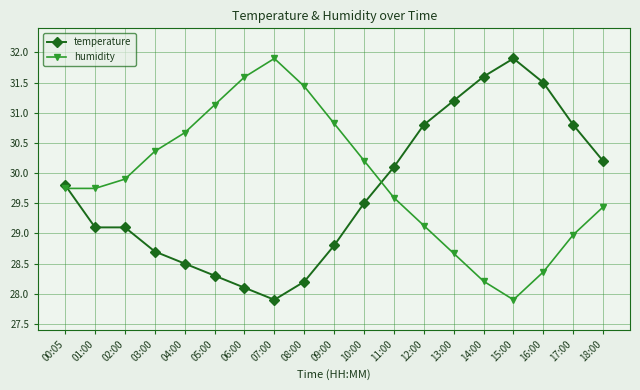

Where does the temperature series first go above 29?

00:05